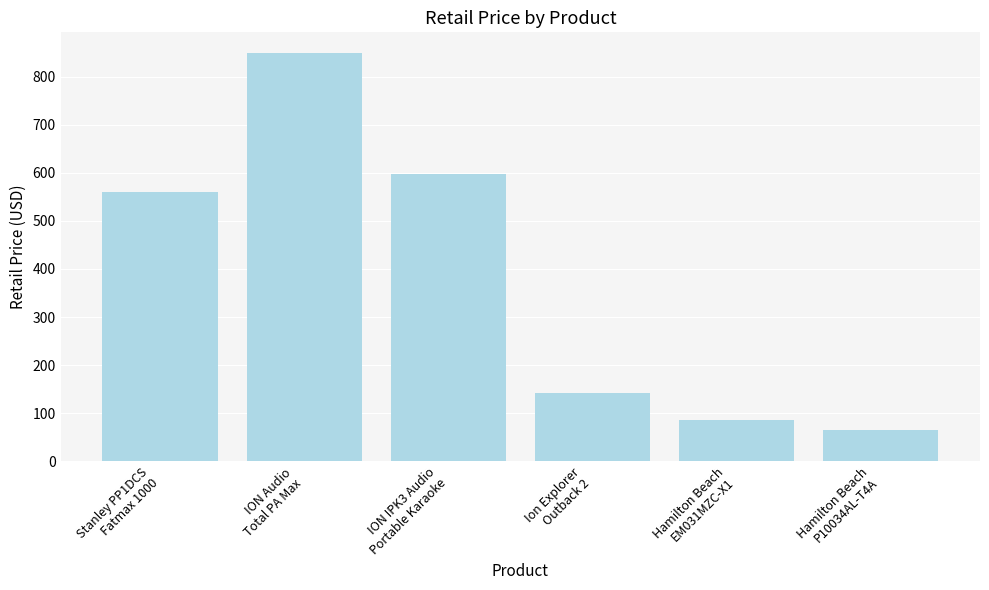

How many data points are less than 559?

3